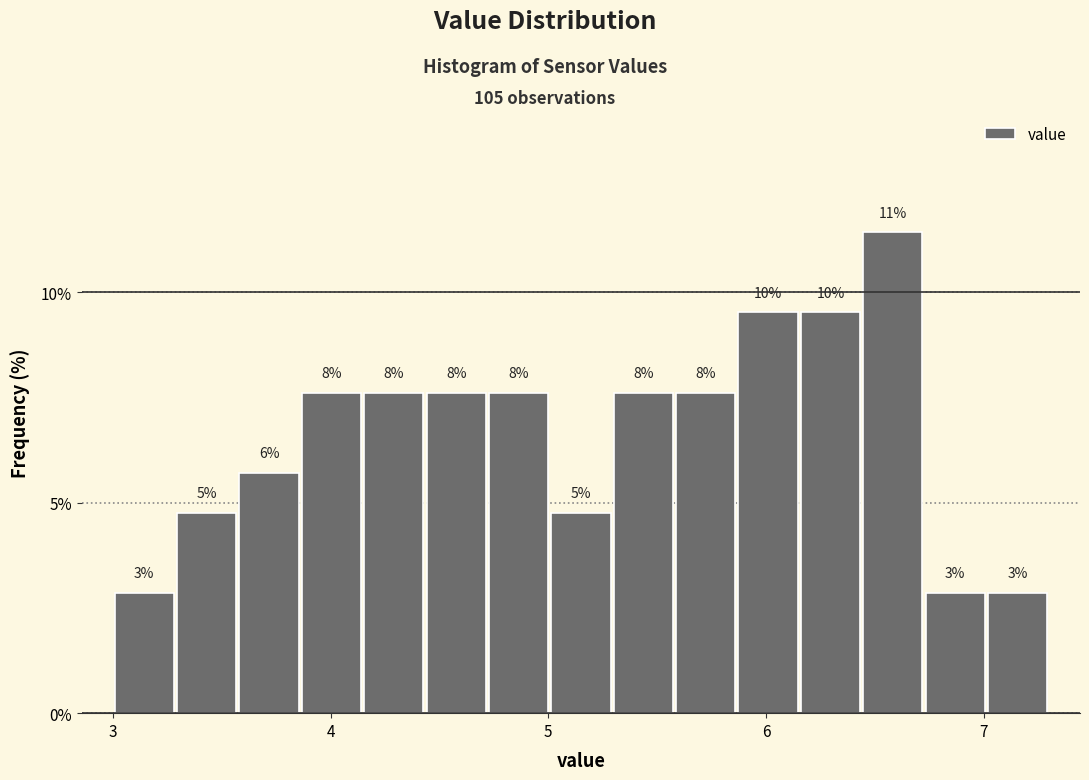

Read against the x-axis, roughly where is the centre of the tallest bar?

6.6